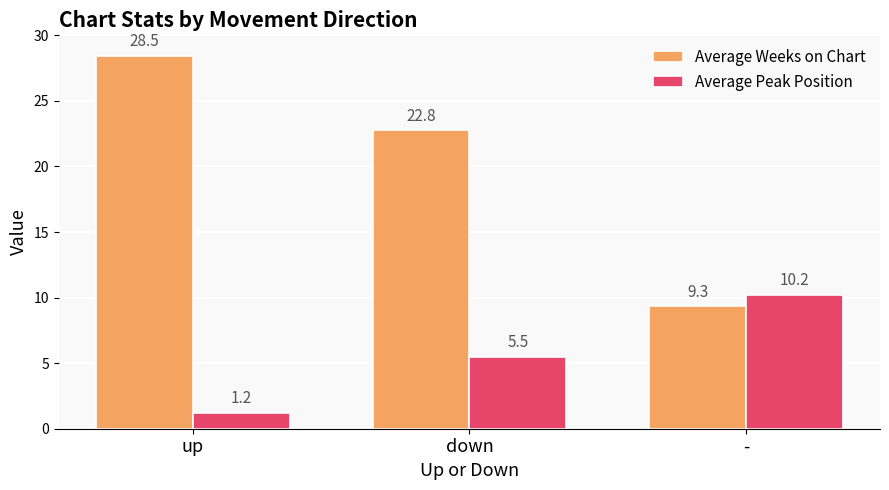

What is the spread (max minus min) of values at -?

0.9